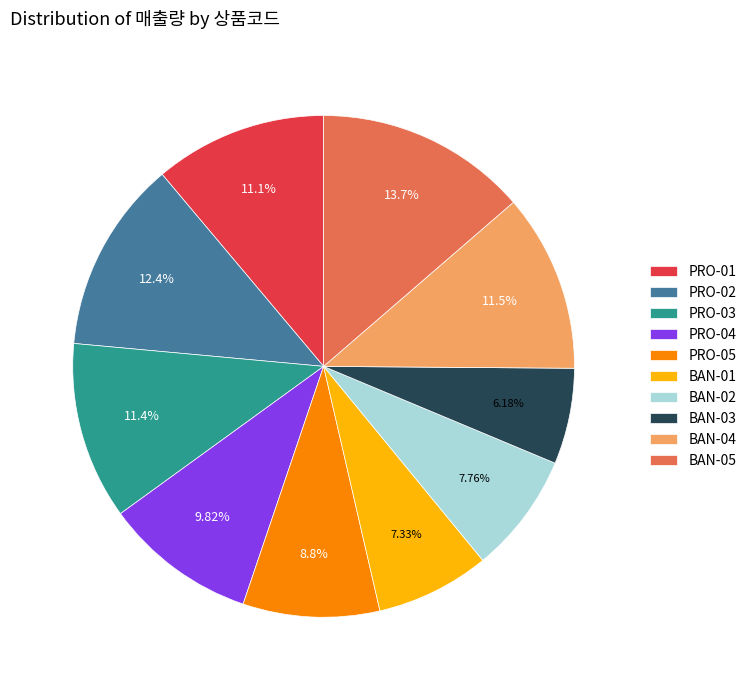

How many slices are in this pie chart?

10